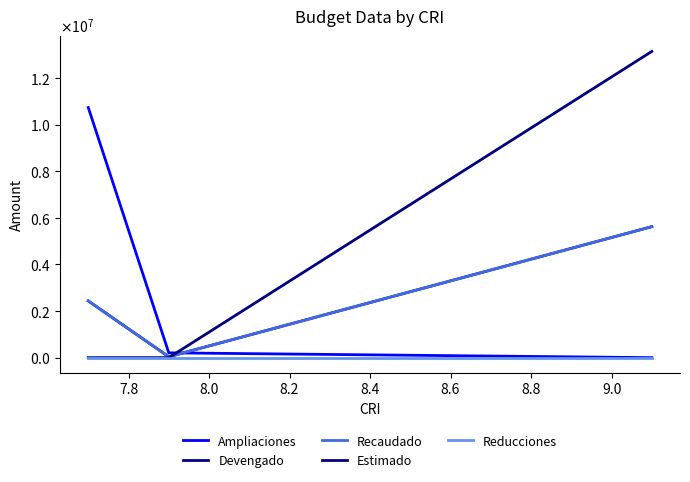

Which series has the widest spread of values?

Estimado